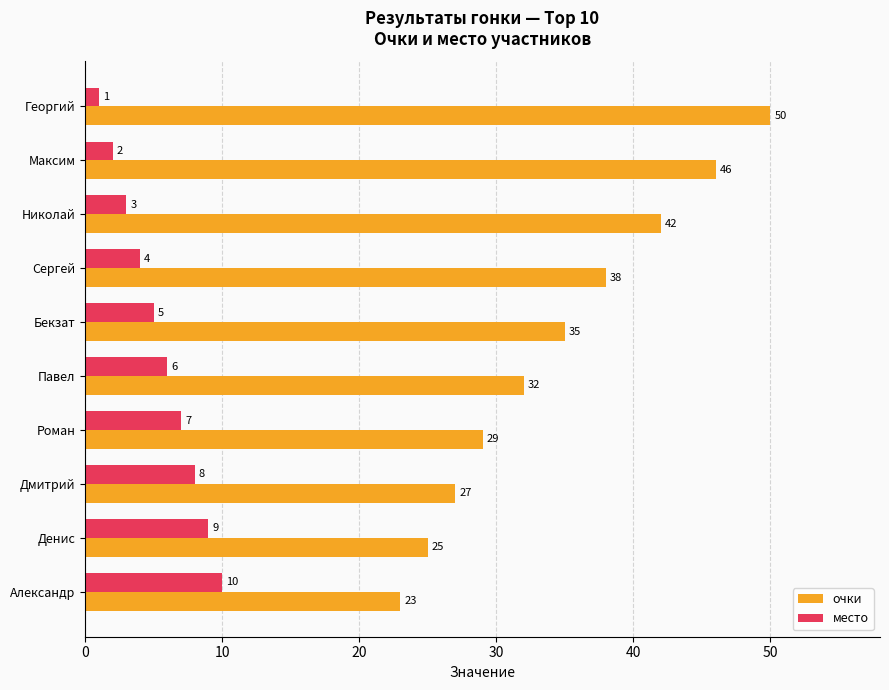

List the series in order of their peak value, lowest first.

место, очки